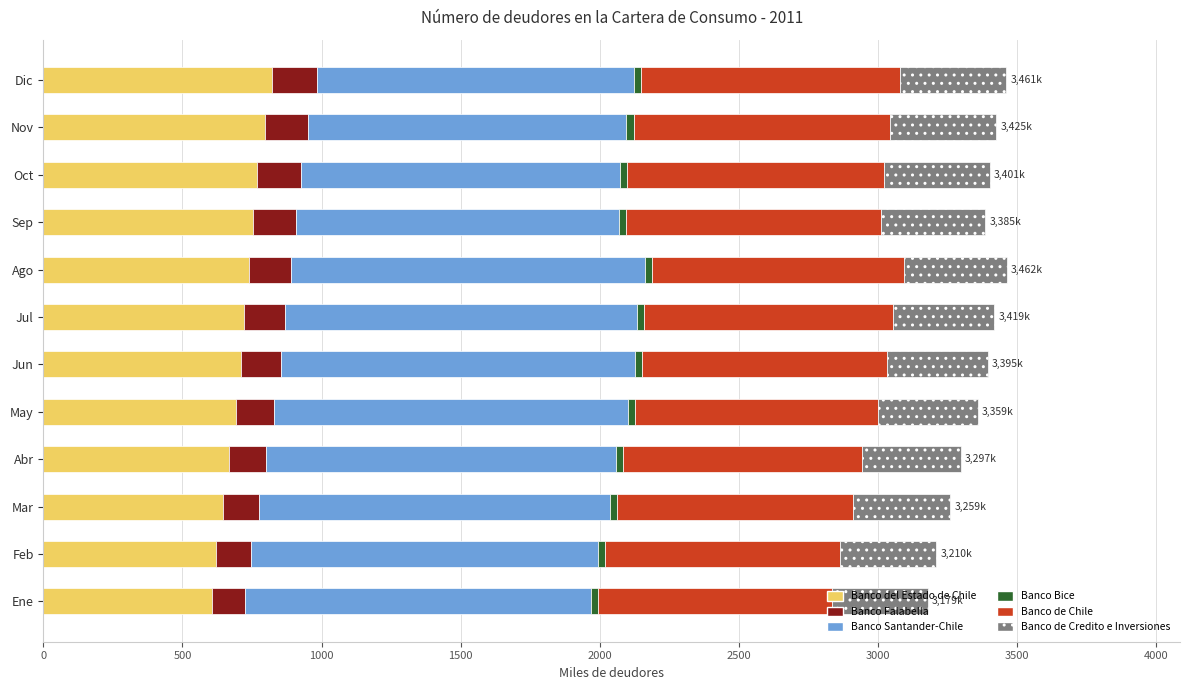

What is the average value of the Banco del Estado de Chile series?

711.6